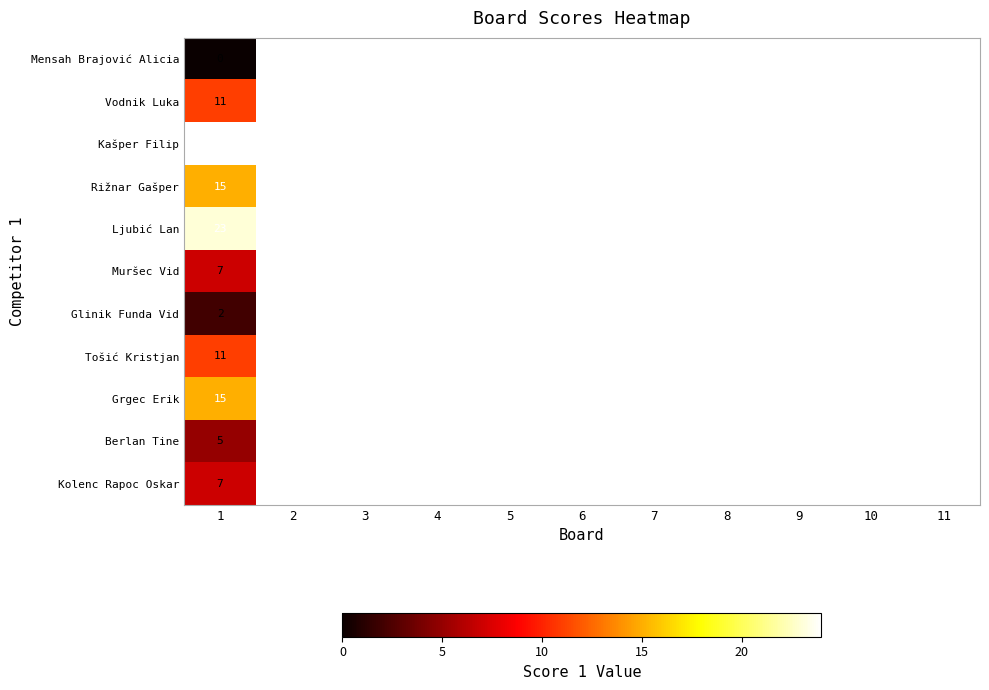

Count the number of categories in the chart.

11